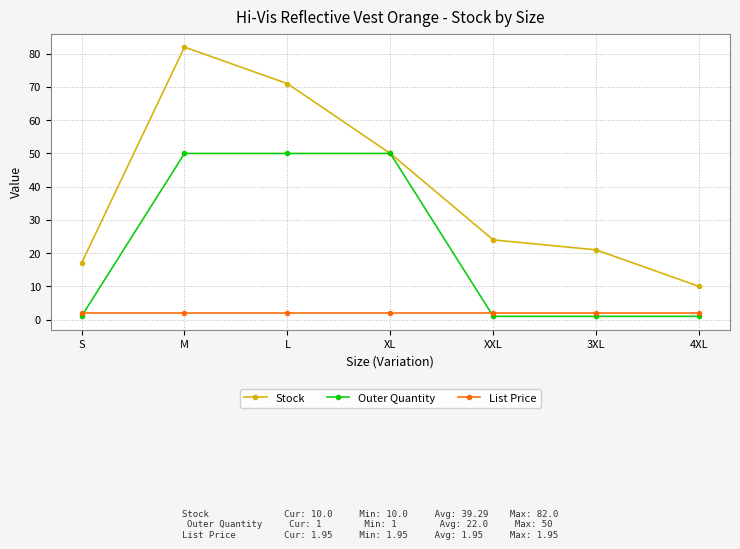

True or false: List Price and Stock cross at least once.

False